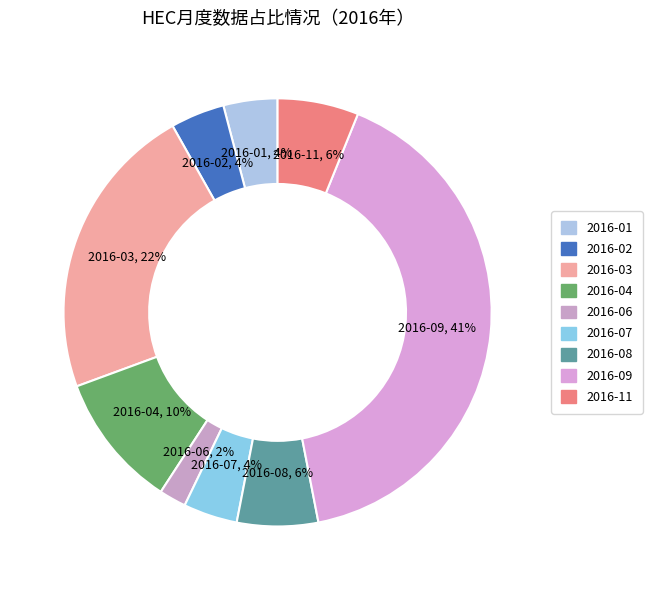

Count the number of slices in the pie.

9